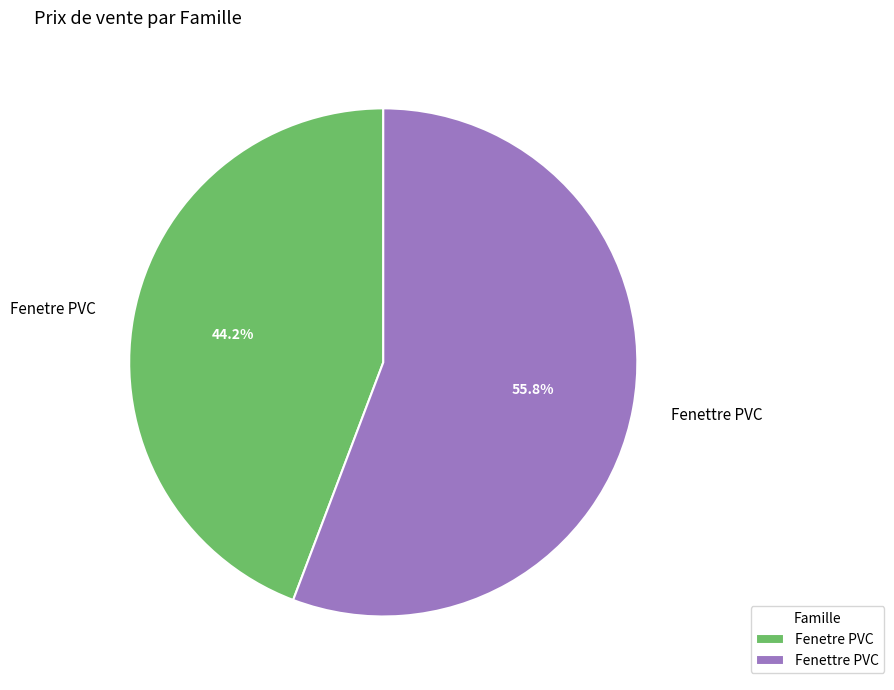

Rank the categories by value from highest to lowest.

Fenettre PVC, Fenetre PVC